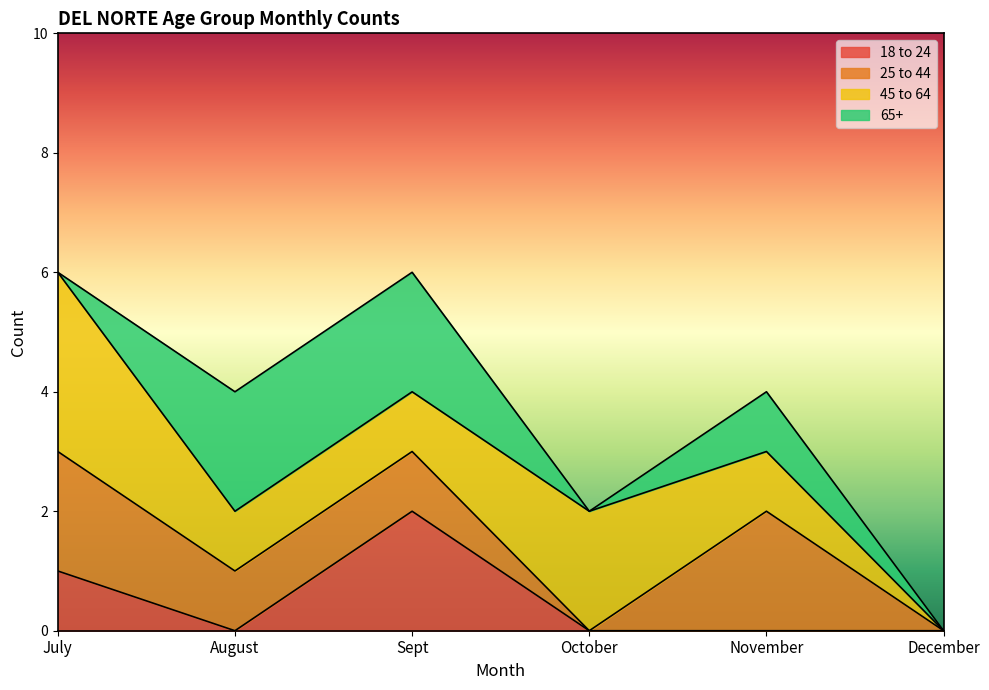

Which has a higher value, December or July?

July